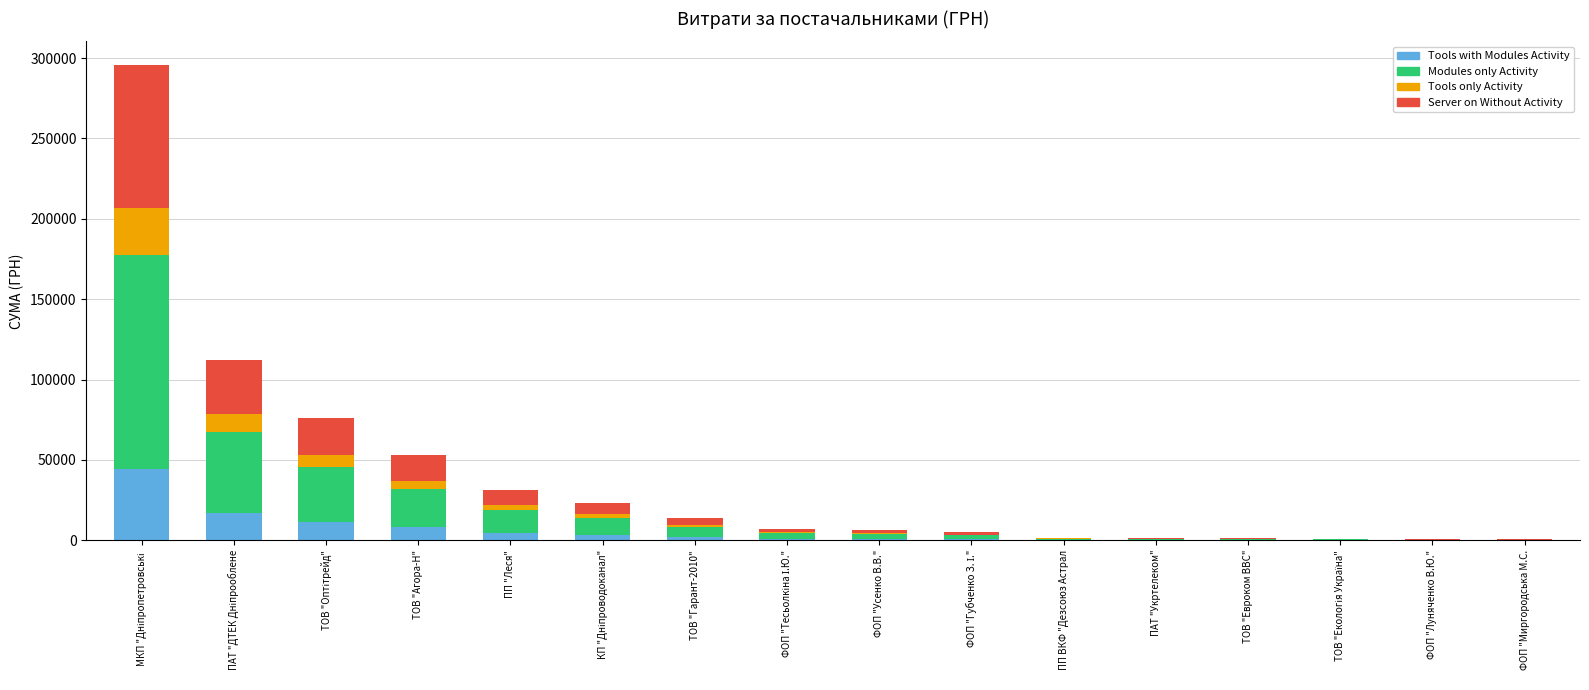

What is the highest value of the Tools with Modules Activity series?

44345.8